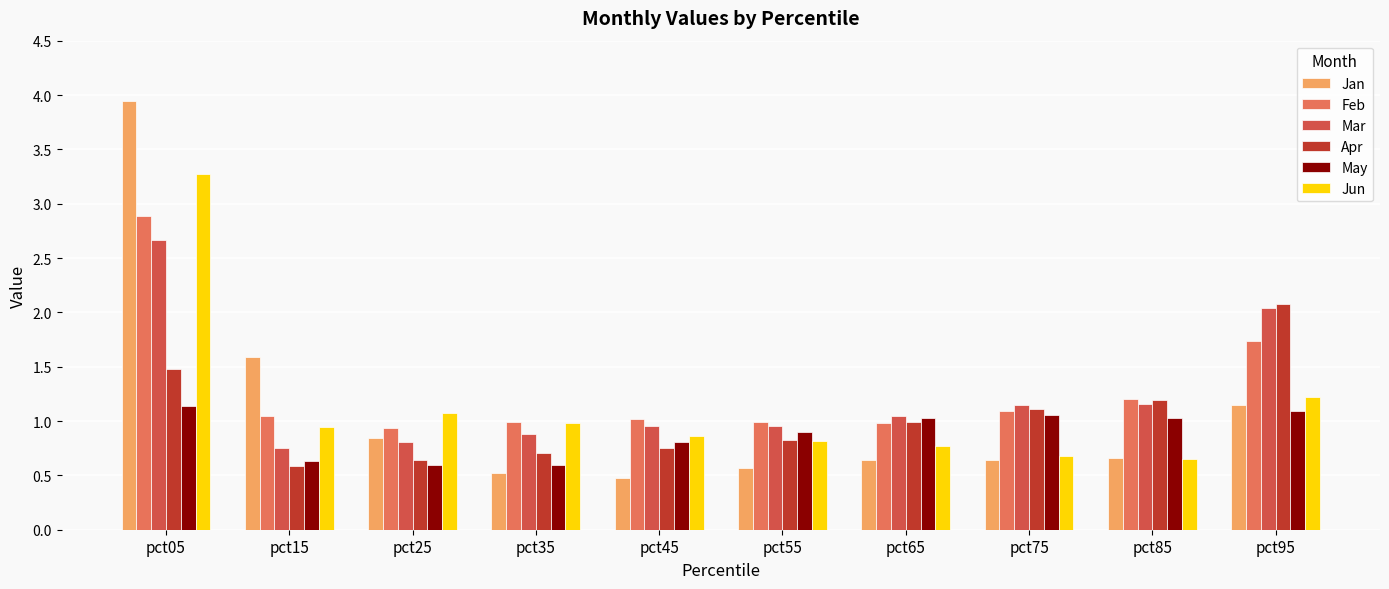

Are the bars horizontal?

No